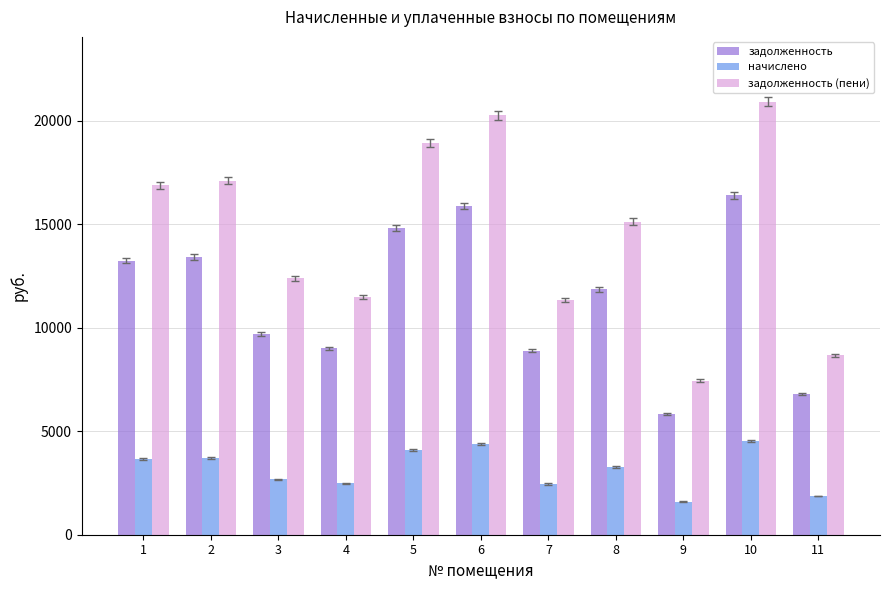

What is the value of the задолженность (пени) bar at the 8th from the left?

15120.0